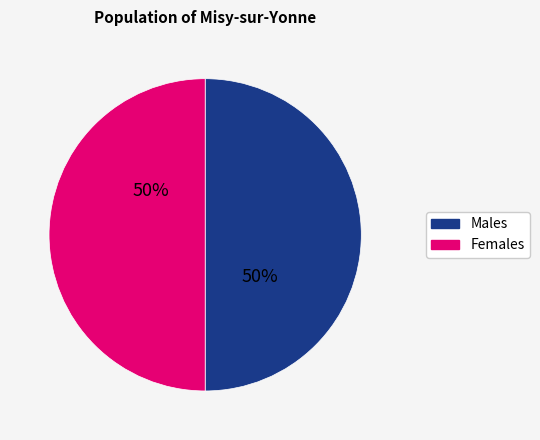

The Females slice represents 37% of the pie. True or false?

False